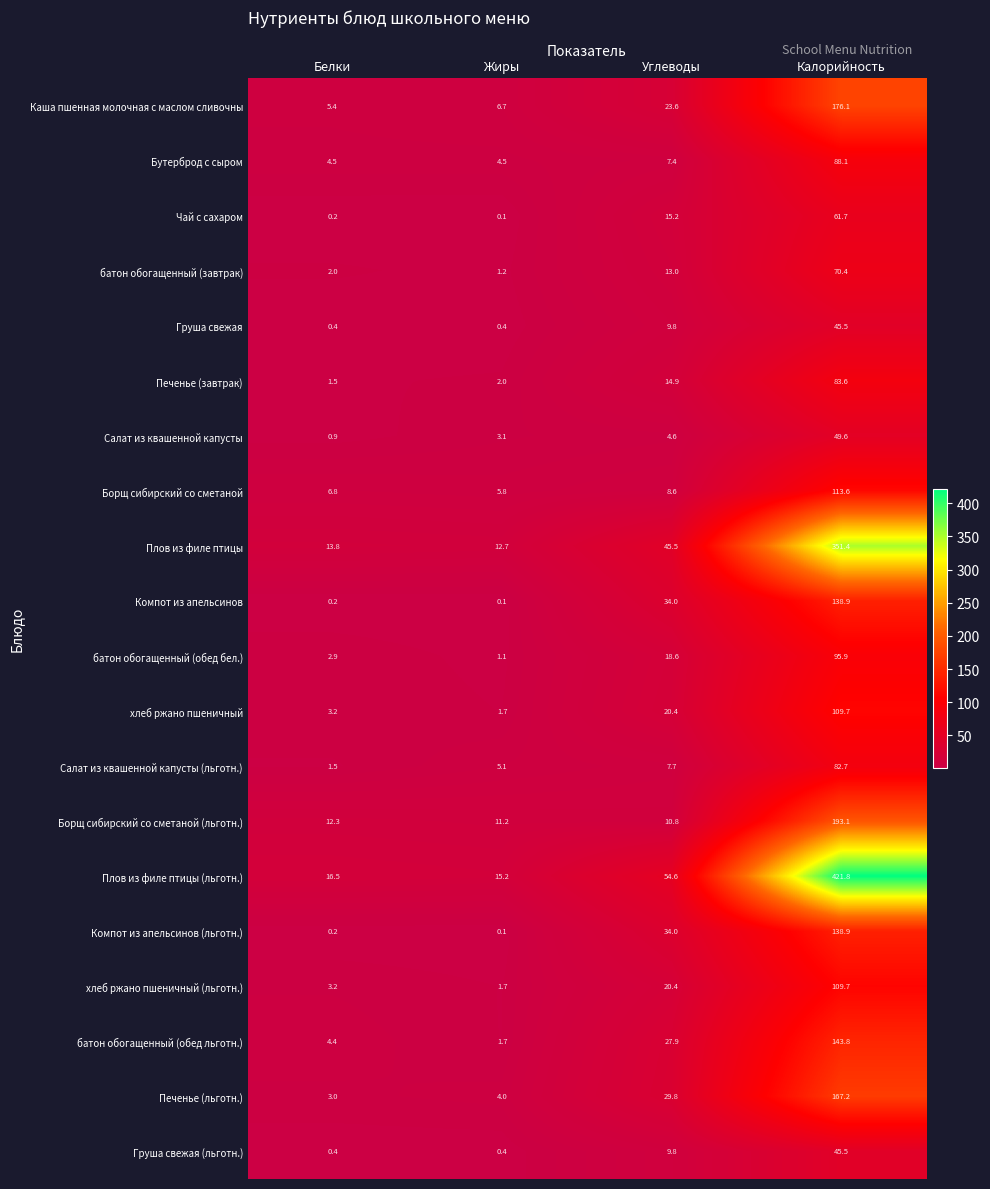

At which label is Плов из филе птицы closest to 182?

Углеводы